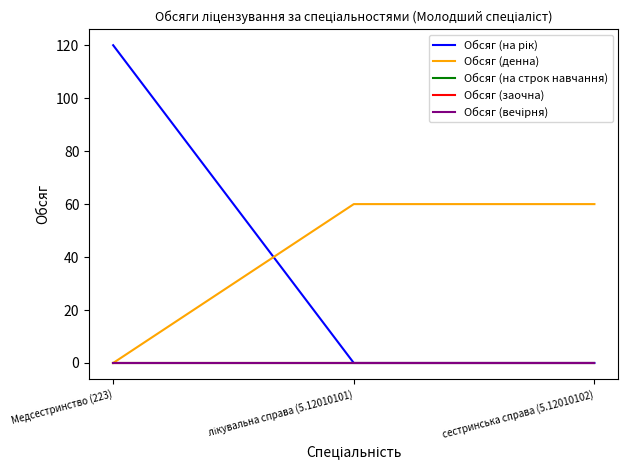

Reading right to left, extract all data points from this chart.

Обсяг (на рік): сестринська справа (5.12010102)=0	лікувальна справа (5.12010101)=0	Медсестринство (223)=120
Обсяг (денна): сестринська справа (5.12010102)=60	лікувальна справа (5.12010101)=60	Медсестринство (223)=0
Обсяг (на строк навчання): сестринська справа (5.12010102)=0	лікувальна справа (5.12010101)=0	Медсестринство (223)=0
Обсяг (заочна): сестринська справа (5.12010102)=0	лікувальна справа (5.12010101)=0	Медсестринство (223)=0
Обсяг (вечірня): сестринська справа (5.12010102)=0	лікувальна справа (5.12010101)=0	Медсестринство (223)=0